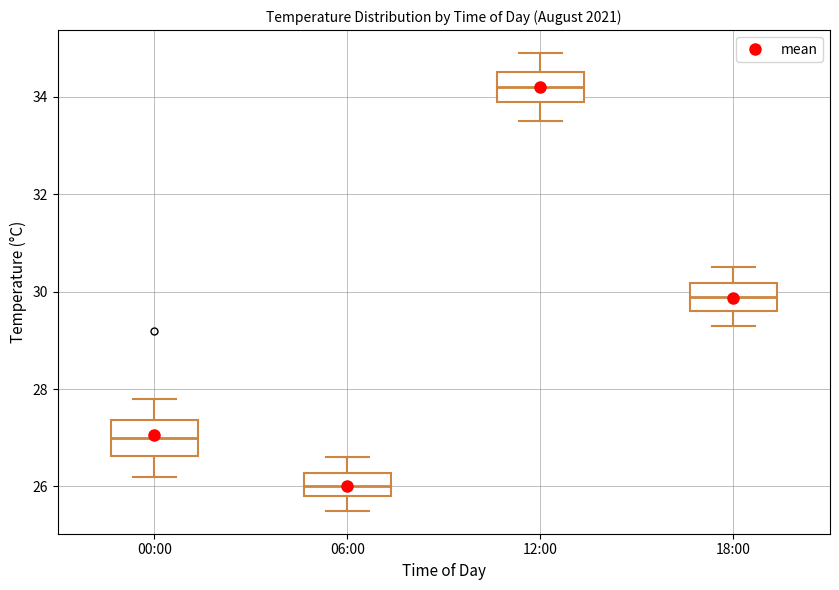

Which box has the highest median line?

12:00